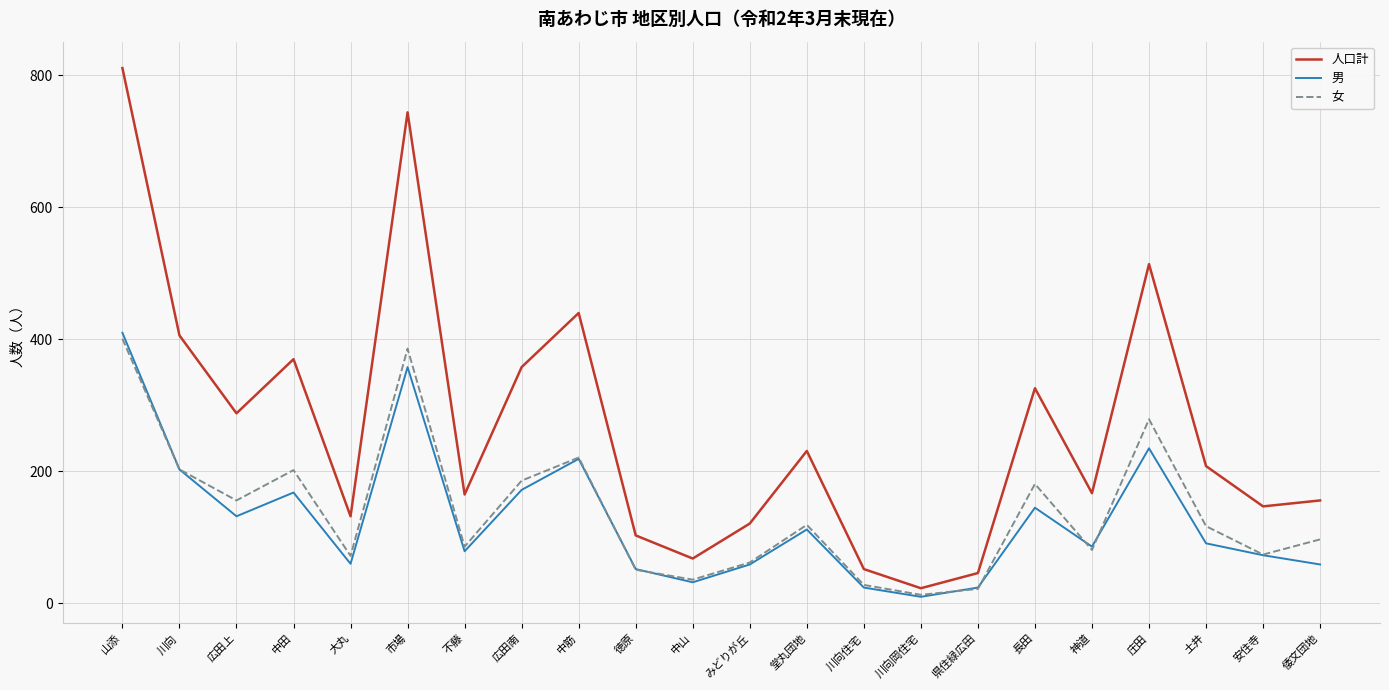

What is the difference between the 人口計 values at 土井 and 中山?

140